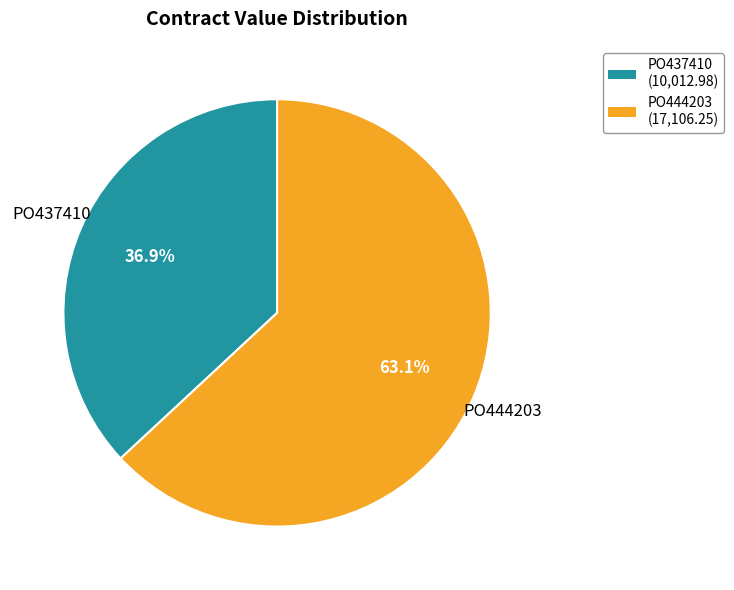

Rank the categories by value from lowest to highest.

PO437410, PO444203